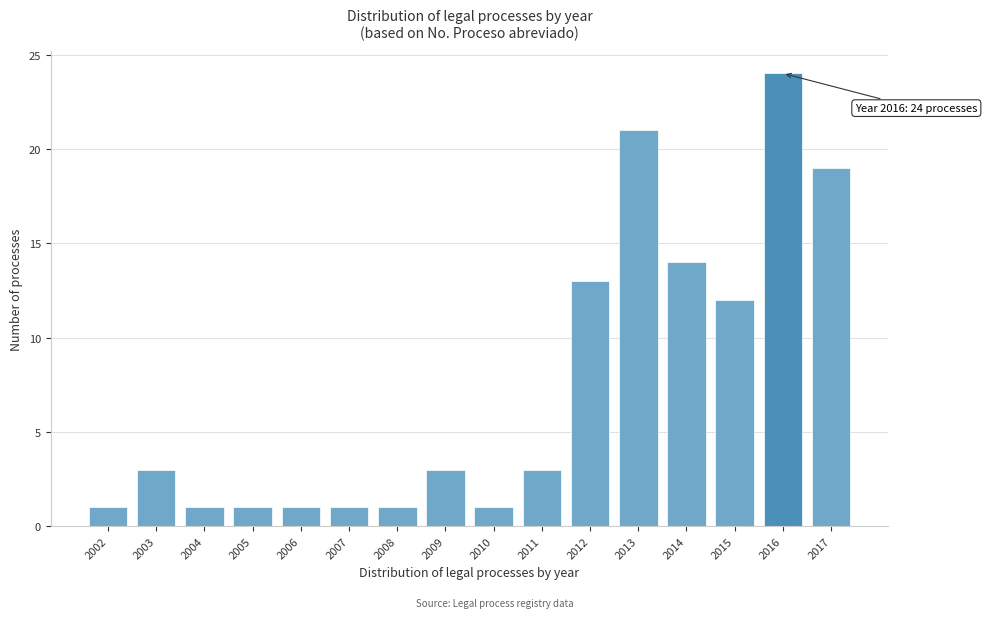

Reading right to left, what are all the values shown in this chart?

19	24	12	14	21	13	3	1	3	1	1	1	1	1	3	1